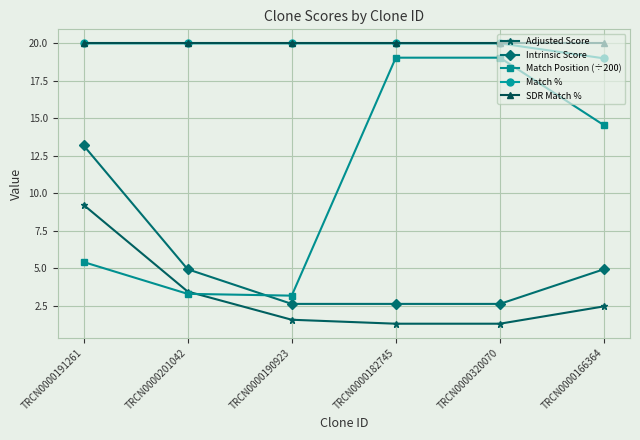

What is the difference between the Intrinsic Score values at TRCN0000182745 and TRCN0000201042?

2.3